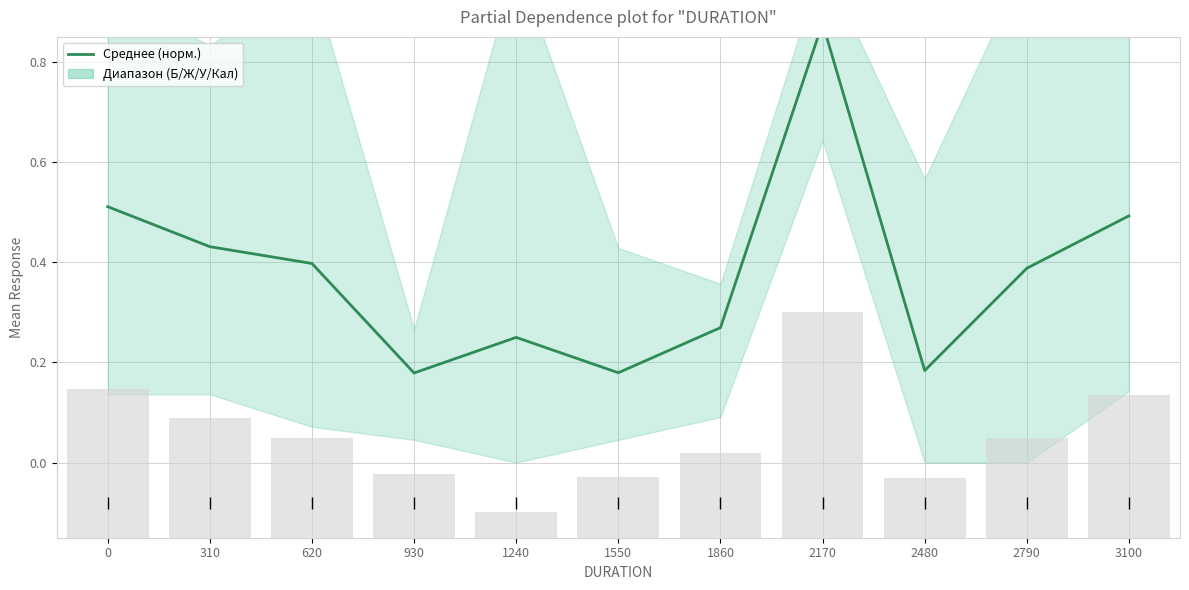

How many values are between 0 and 1?

11